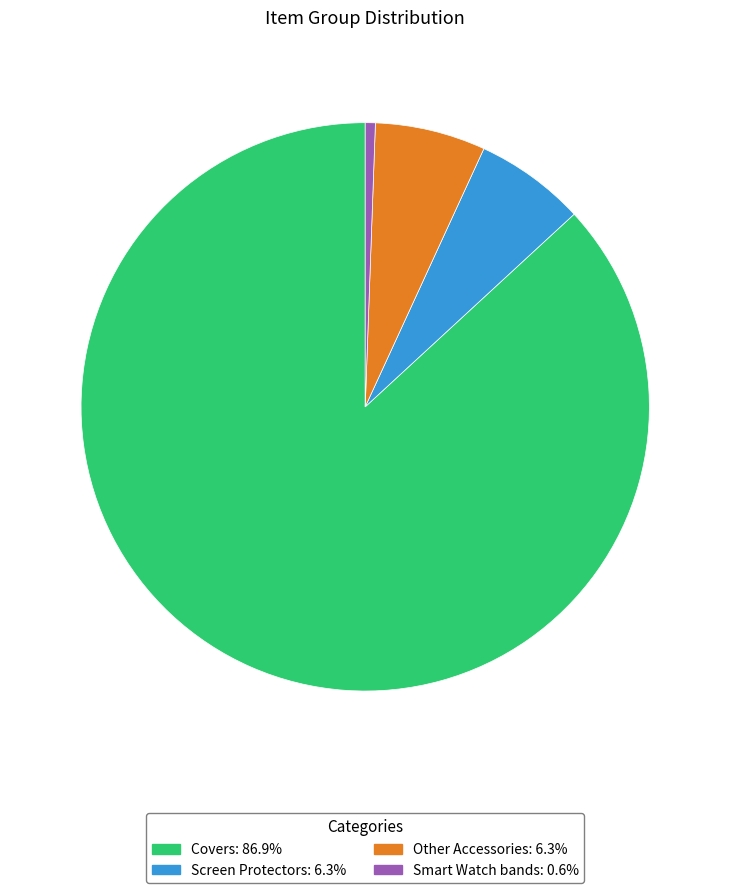

Count the number of slices in the pie.

4